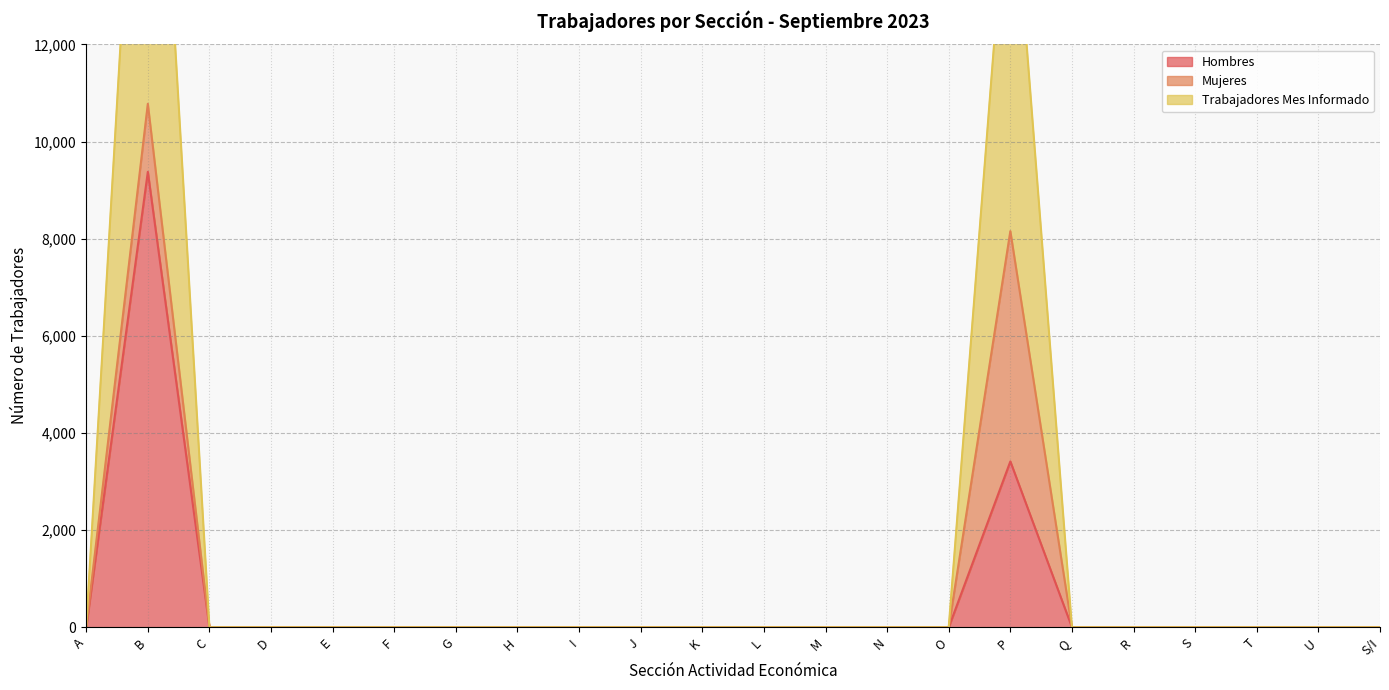

Is it true that Hombres equals 0 at N?

True